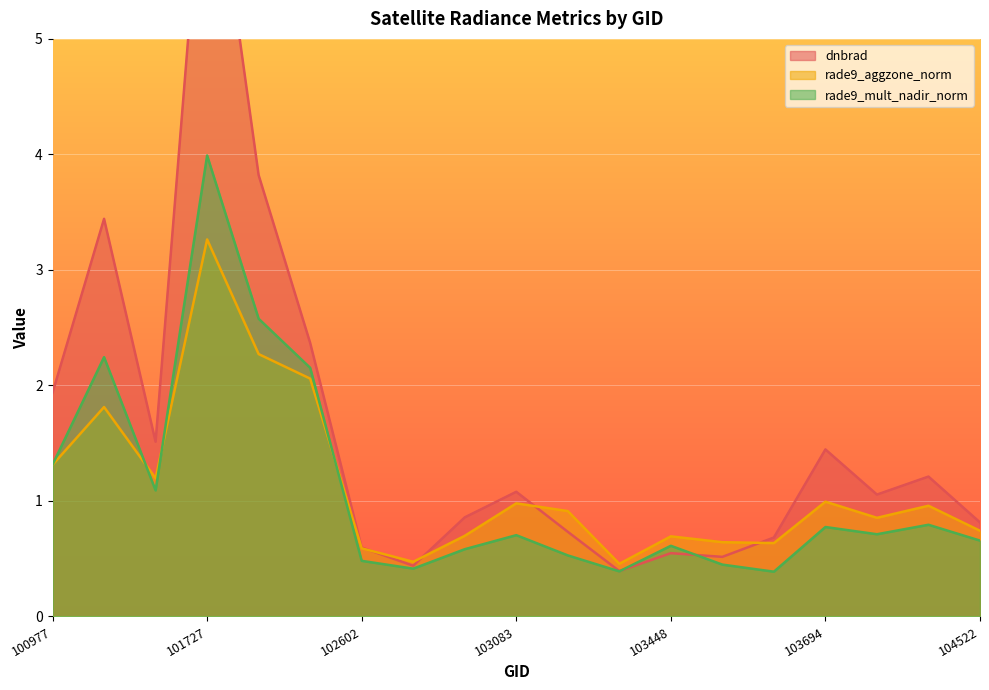

Between which two adjacent categories do dnbrad and rade9_mult_nadir_norm first intersect?

103330 and 103448